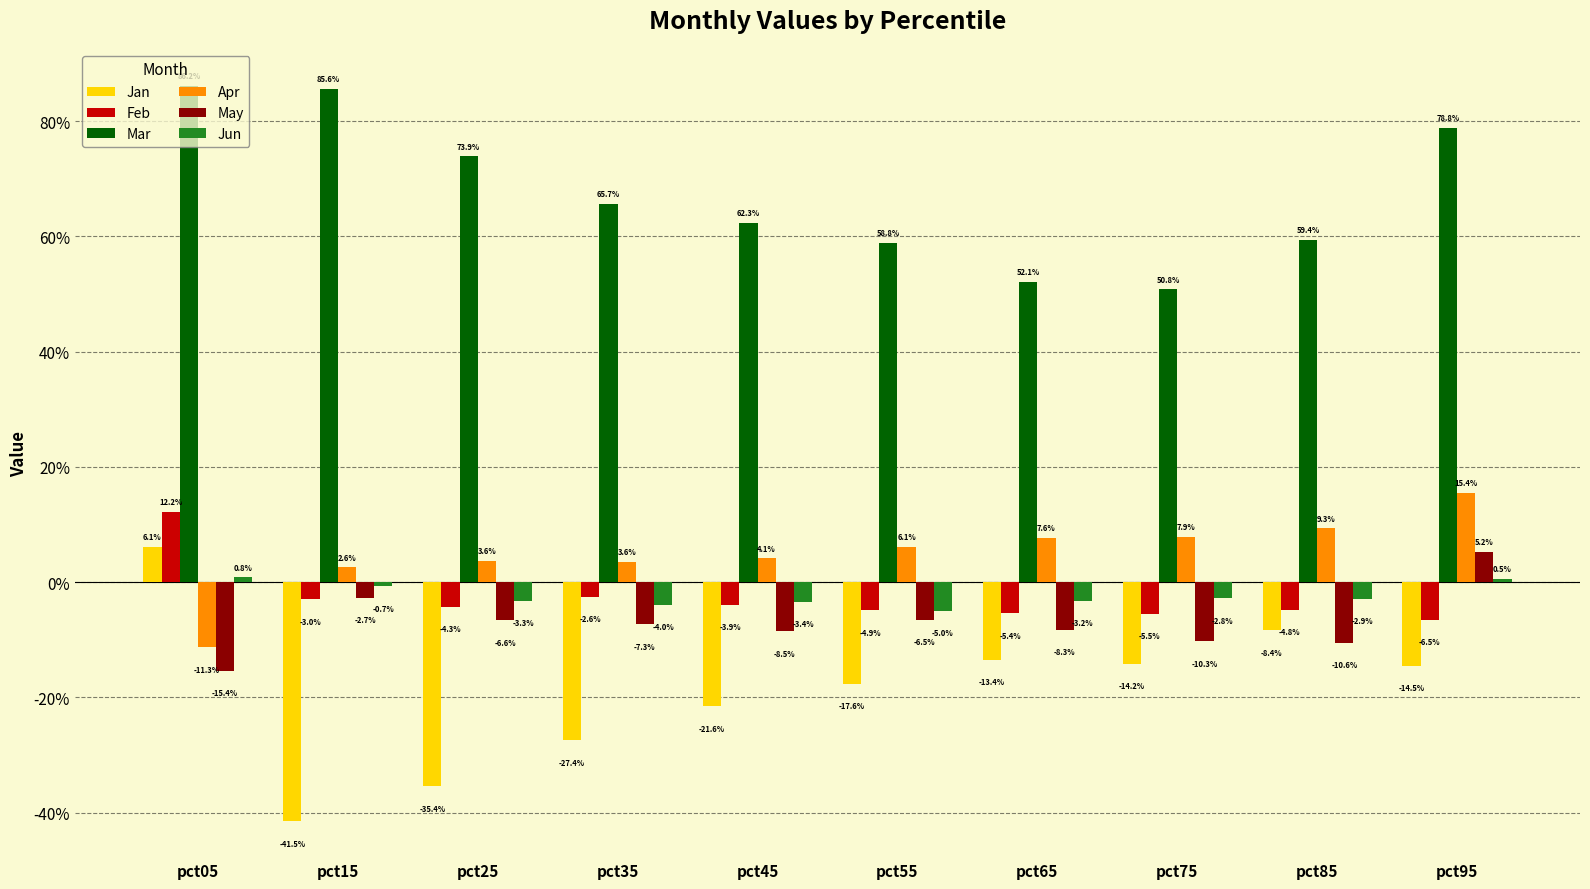

Reading right to left, list all the values displayed in this chart.

Jan: -0.1	-0.1	-0.1	-0.1	-0.2	-0.2	-0.3	-0.4	-0.4	0.1
Feb: -0.1	-0.0	-0.1	-0.1	-0.0	-0.0	-0.0	-0.0	-0.0	0.1
Mar: 0.8	0.6	0.5	0.5	0.6	0.6	0.7	0.7	0.9	0.9
Apr: 0.2	0.1	0.1	0.1	0.1	0.0	0.0	0.0	0.0	-0.1
May: 0.1	-0.1	-0.1	-0.1	-0.1	-0.1	-0.1	-0.1	-0.0	-0.2
Jun: 0.0	-0.0	-0.0	-0.0	-0.1	-0.0	-0.0	-0.0	-0.0	0.0